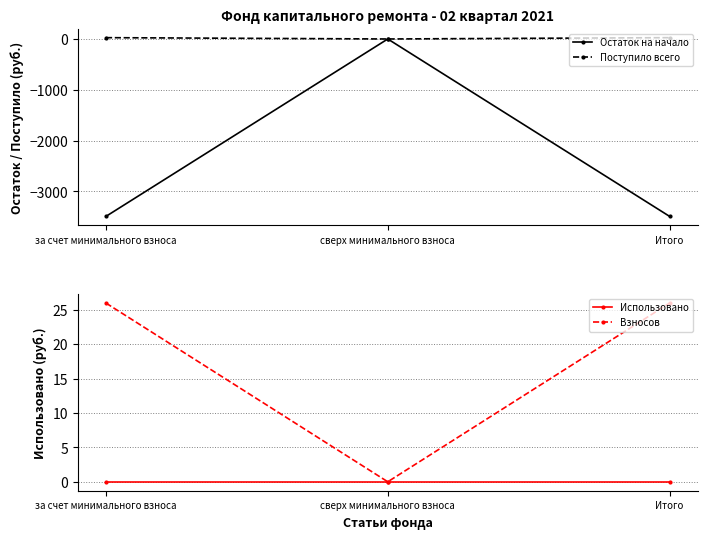

What position from the left is Итого?

3